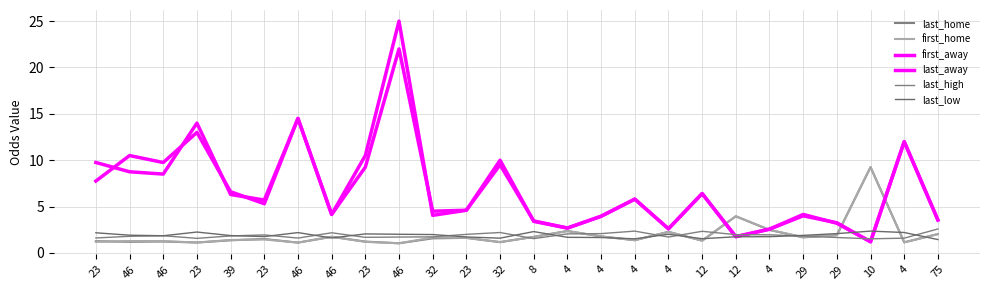

What is the sum of all first_home values?

50.5